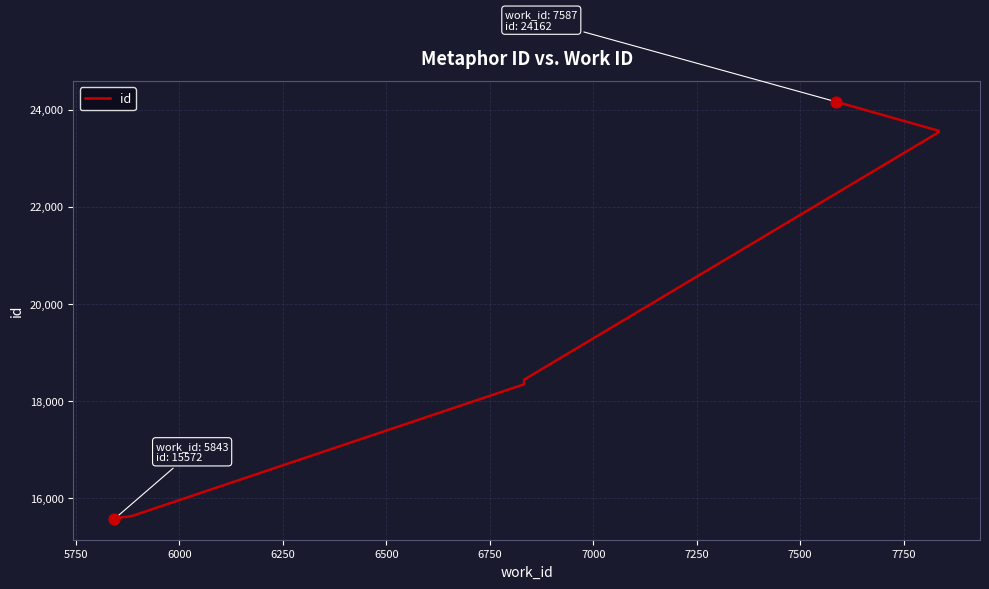

Which has a higher value, 7750 or 5750?

7750